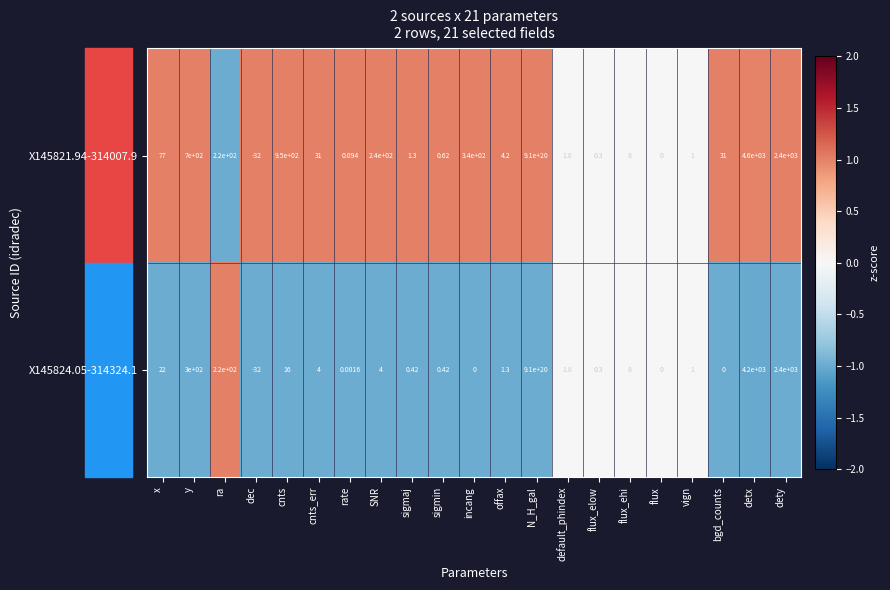

Which category has the highest value across all series?

N_H_gal